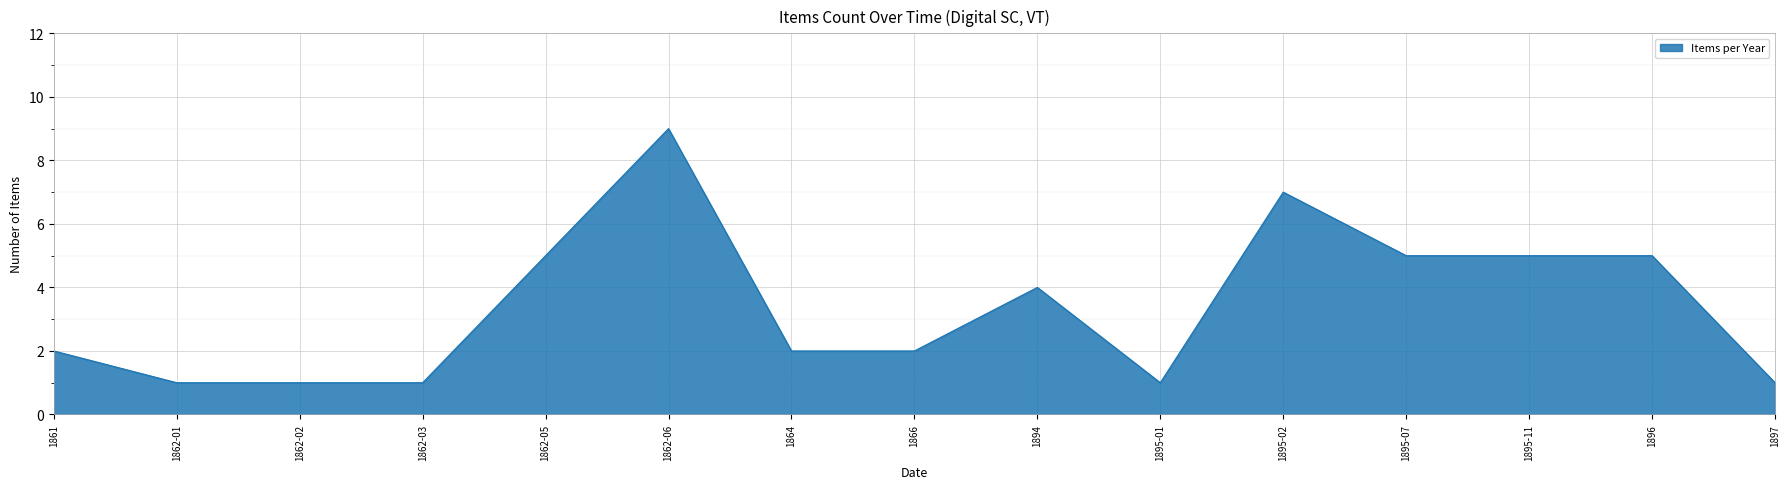

Which category has the highest value across all series?

1862-06